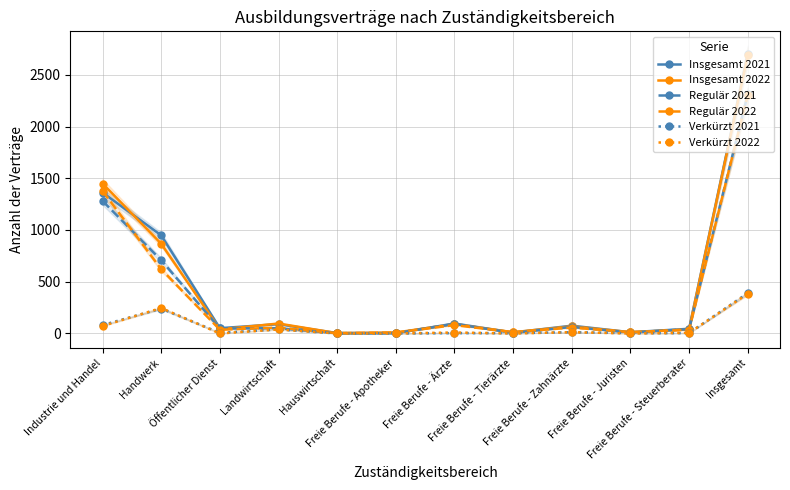

What is the label of the 2nd point from the right?

Freie Berufe - Steuerberater